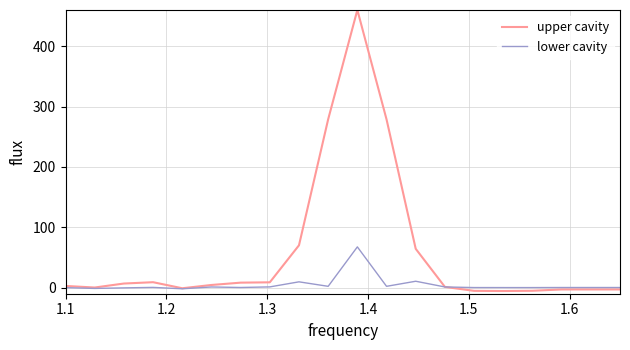

Which series has the largest total across all categories?

upper cavity